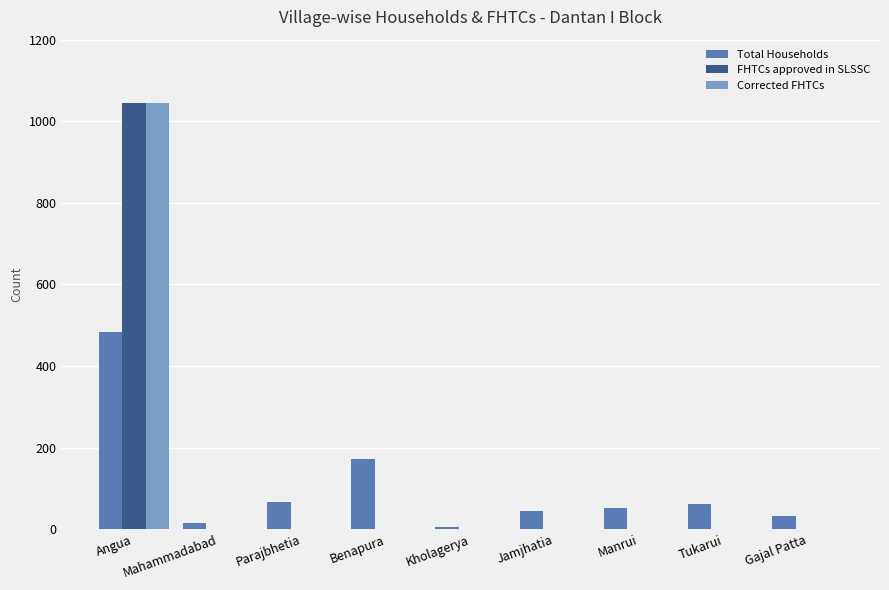

What is the total value across all series at Angua?

2573